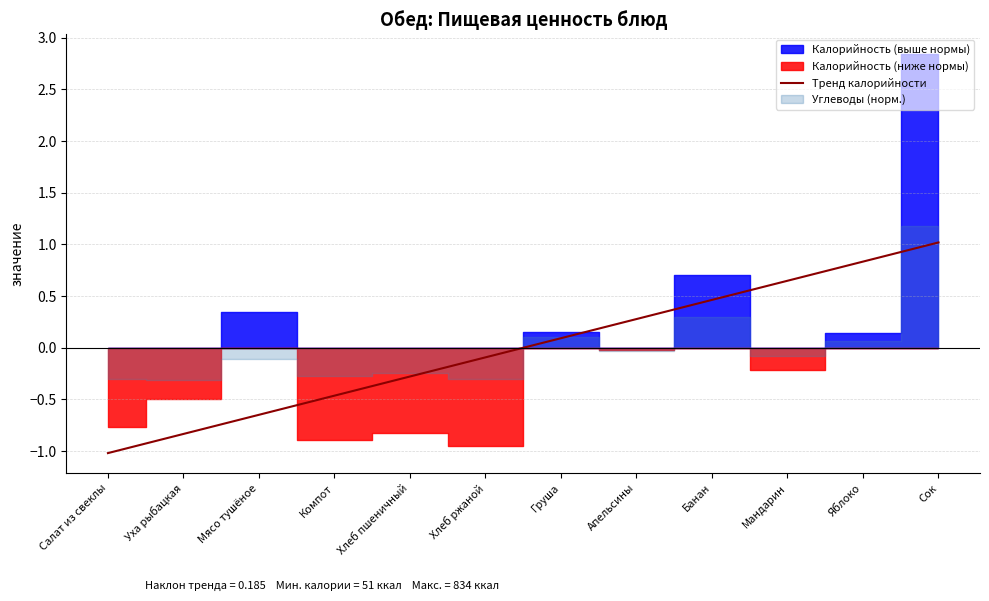

How many lines are shown in the chart?

1